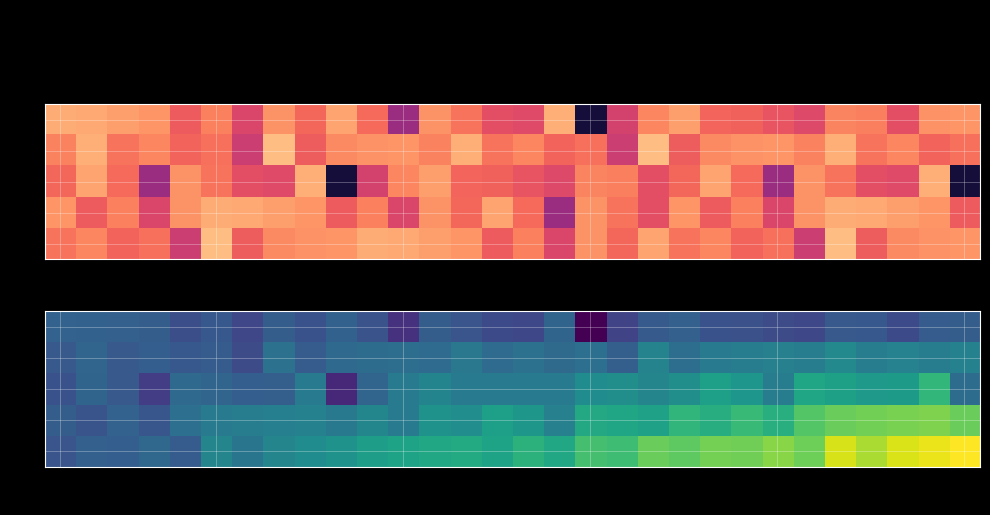

What is the total value across all series at 22?

-555.9